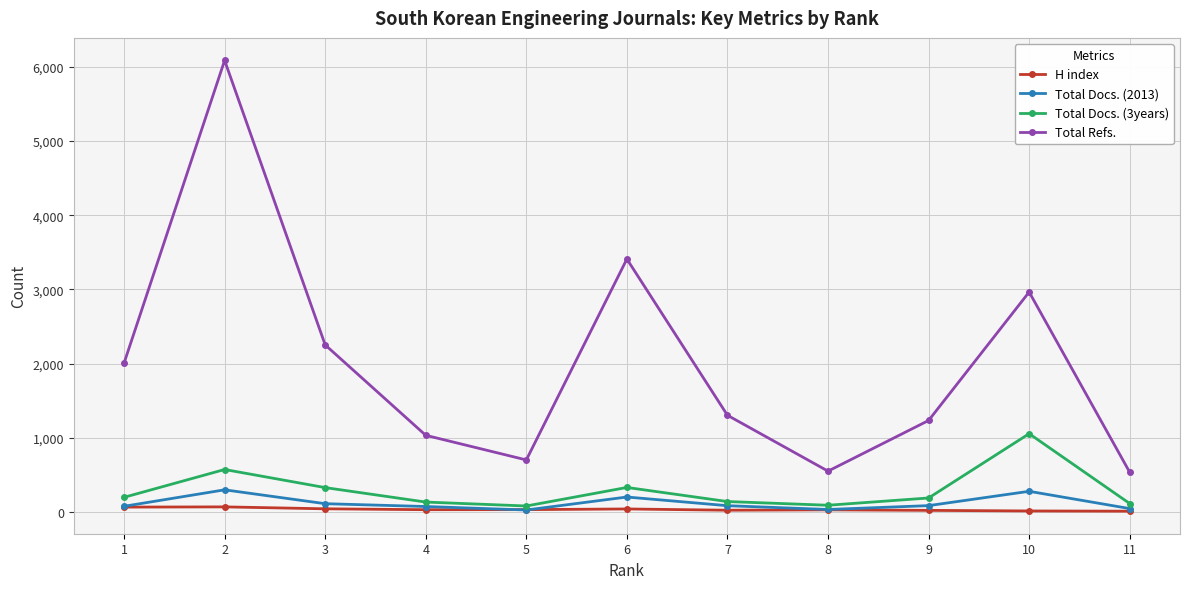

Which series has the largest range (max minus min)?

Total Refs.